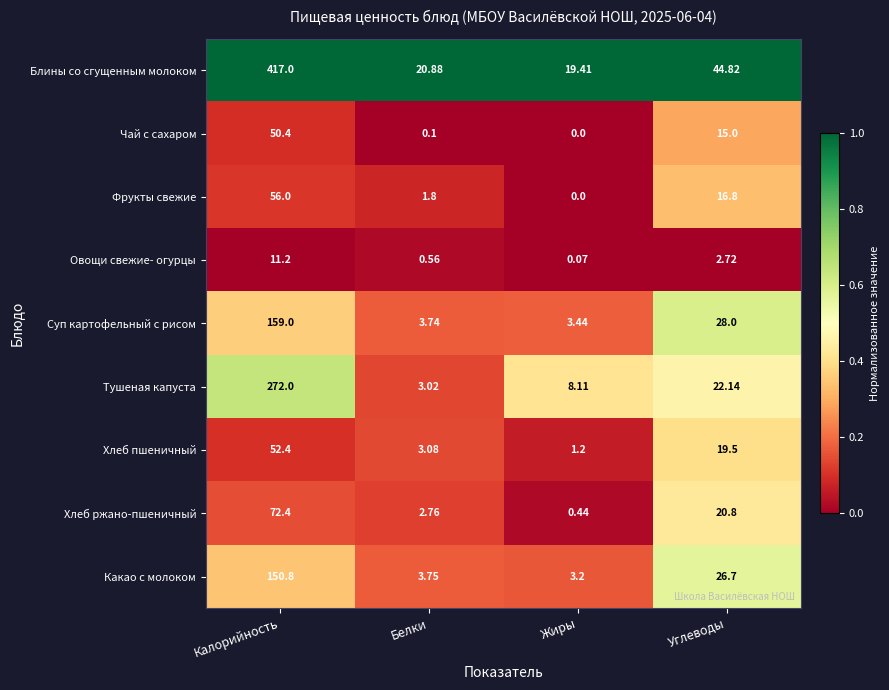

Rank the categories by Суп картофельный с рисом value from highest to lowest.

Калорийность, Углеводы, Белки, Жиры